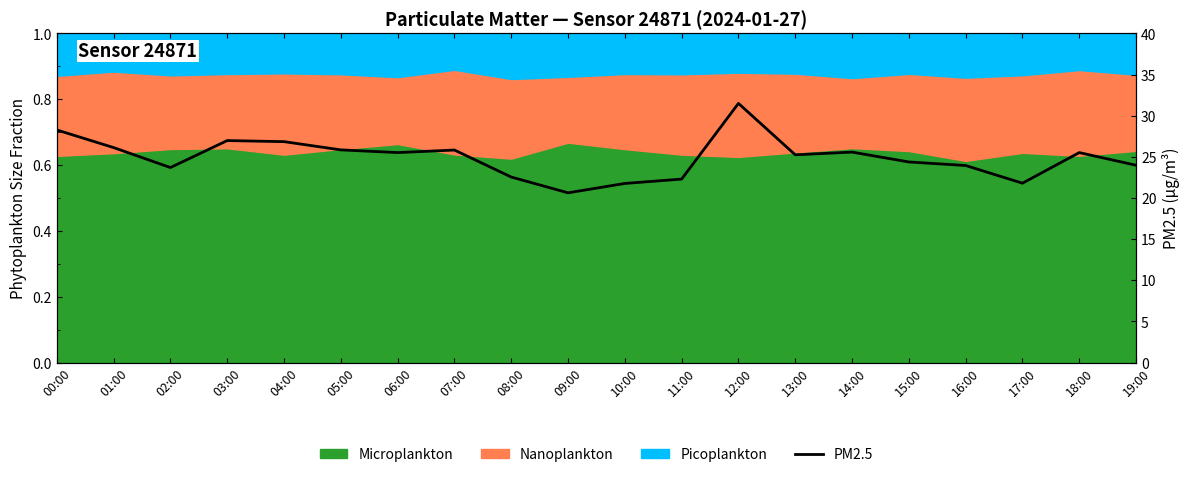

Reading left to right, extract all data points from this chart.

00:00=28.3	01:00=26.1	02:00=23.7	03:00=27.0	04:00=26.9	05:00=25.9	06:00=25.5	07:00=25.8	08:00=22.6	09:00=20.6	10:00=21.8	11:00=22.3	12:00=31.5	13:00=25.2	14:00=25.6	15:00=24.4	16:00=23.9	17:00=21.8	18:00=25.5	19:00=24.0